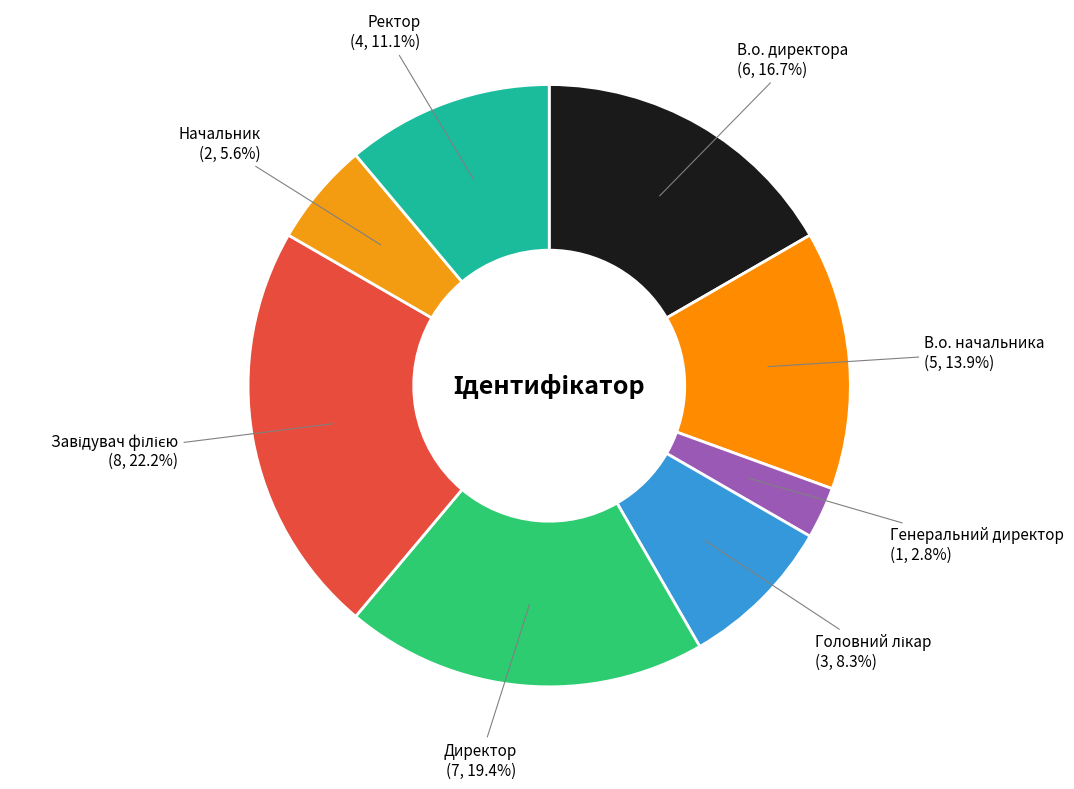

How many slices are in this pie chart?

8